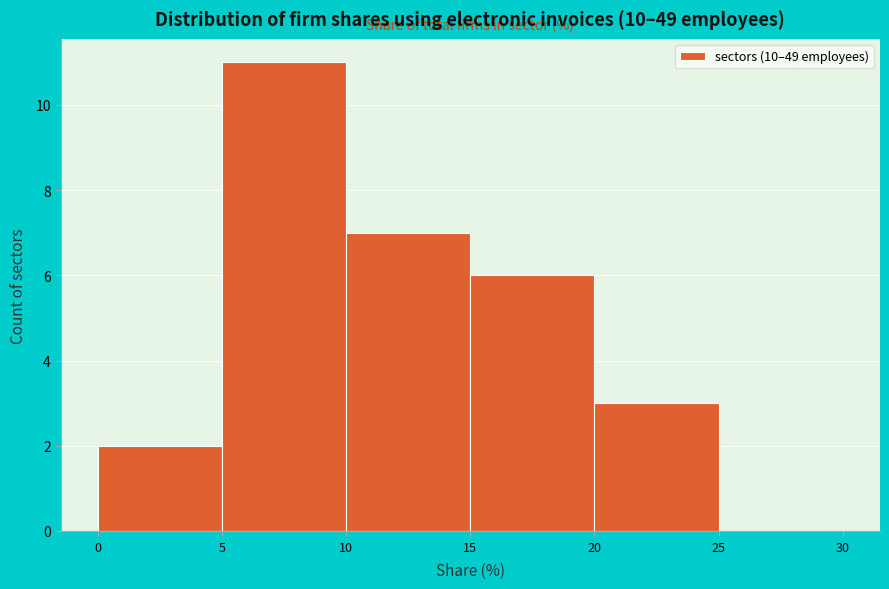

Reading left to right, transcribe this chart: for each bar, give the range it covers on the x-axis and its height. The values are not printed on the chart, so give them approximately, as read against the axis.

0 to 5: 2
5 to 10: 11
10 to 15: 7
15 to 20: 6
20 to 25: 3
25 to 30: 0